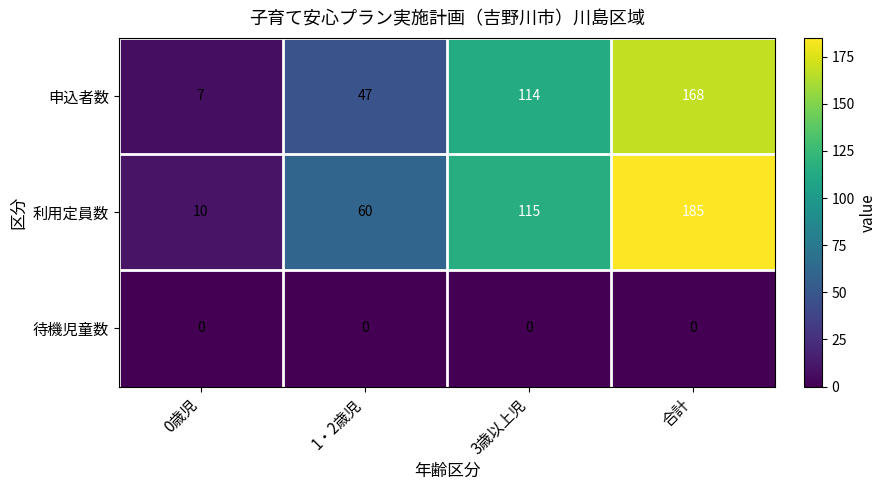

What is the difference between the maximum and second lowest values in the 申込者数 series?

121